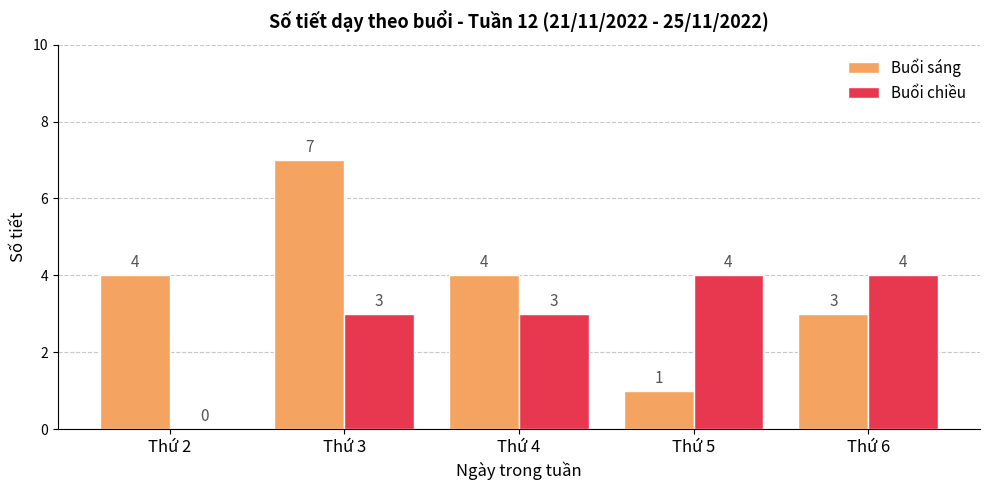

What is the average value of the Buổi sáng series?

4